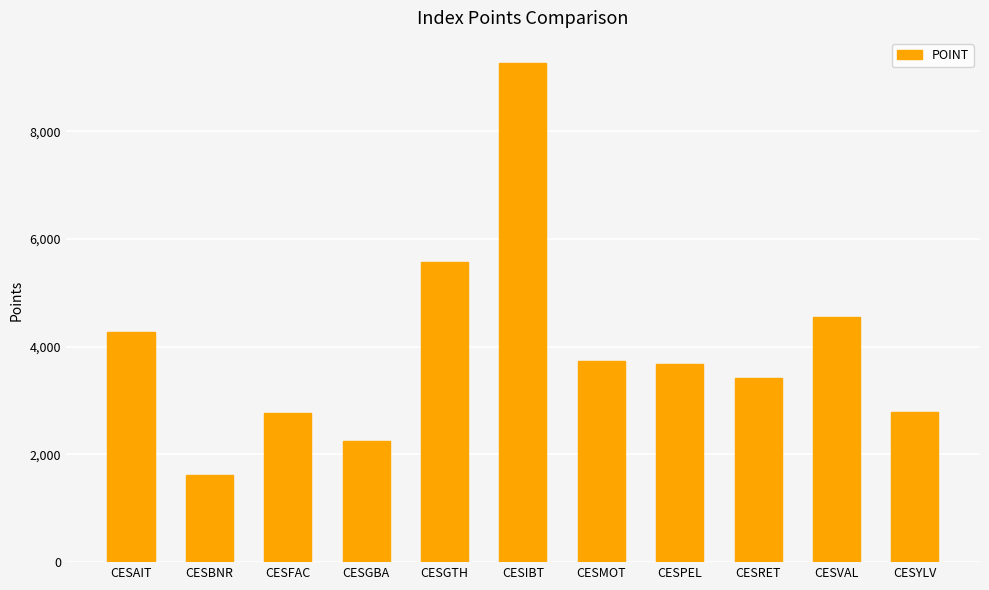

The value at CESVAL is 2972.0. True or false?

False